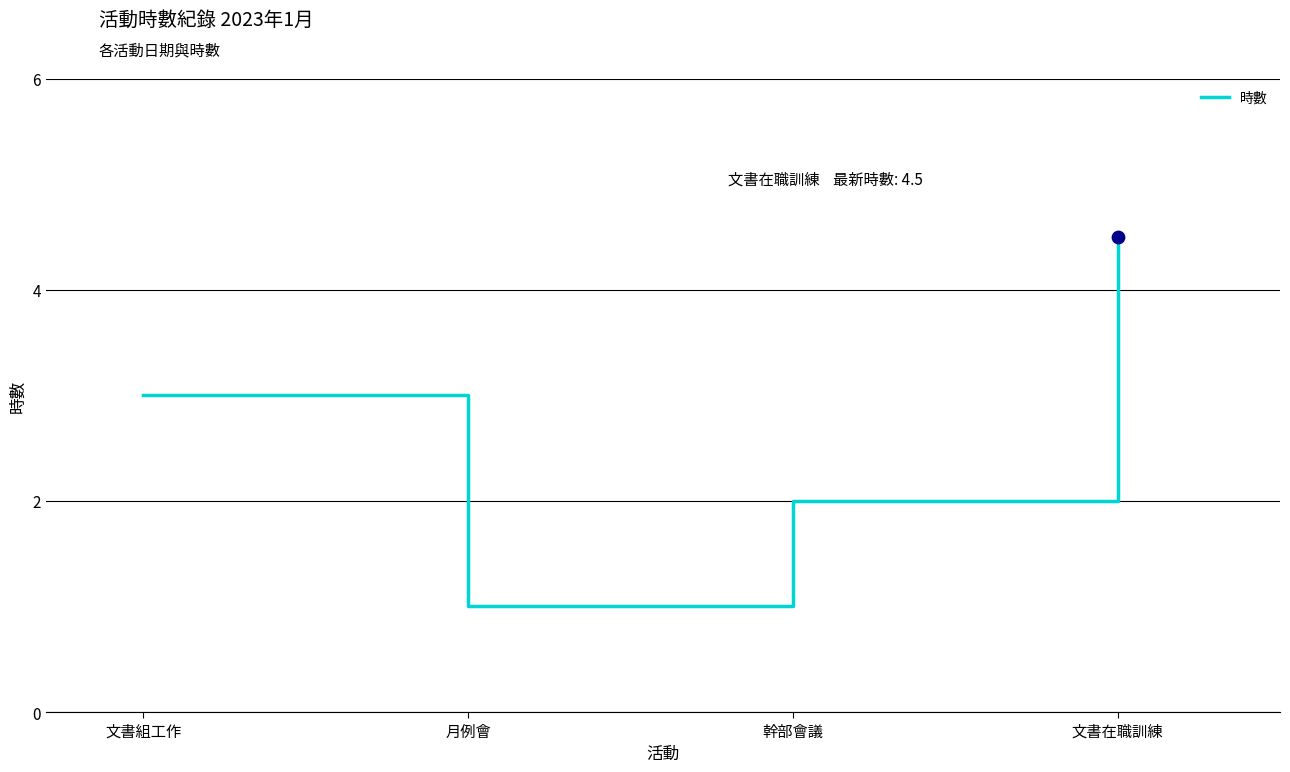

Which has a higher value, 幹部會議 or 文書組工作?

文書組工作